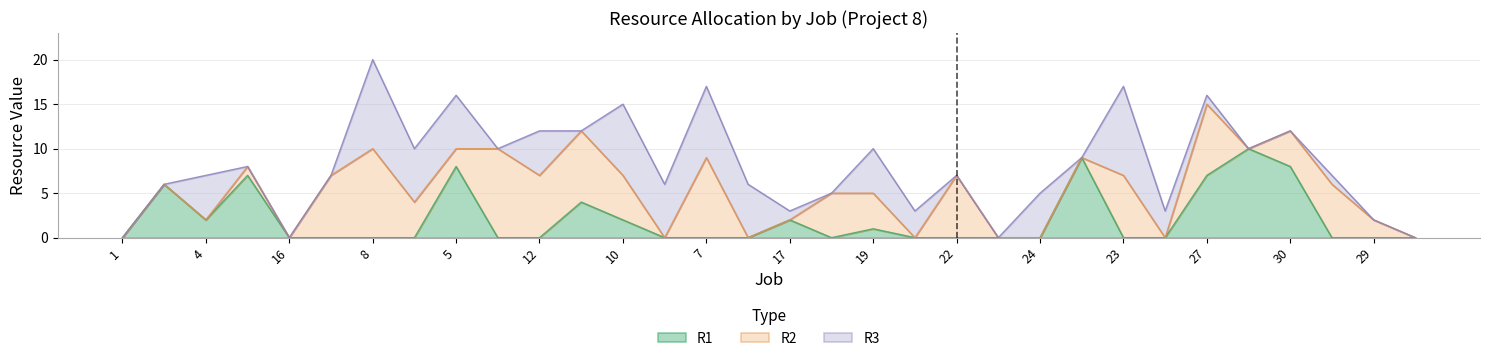

Does the chart have visible grid lines?

Yes